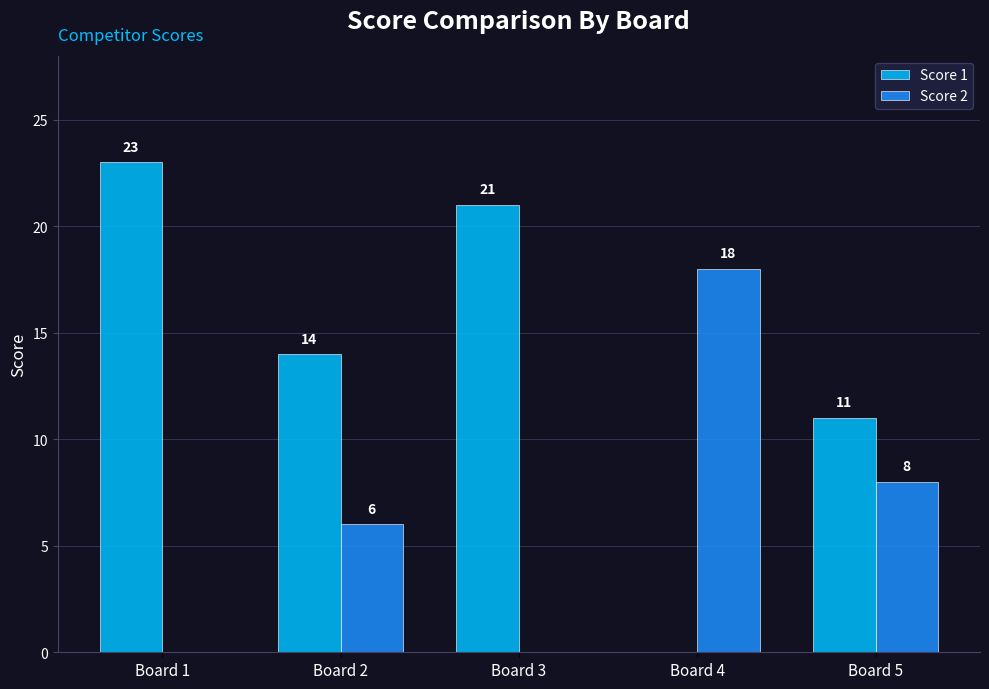

Which series has the largest range (max minus min)?

Score 1